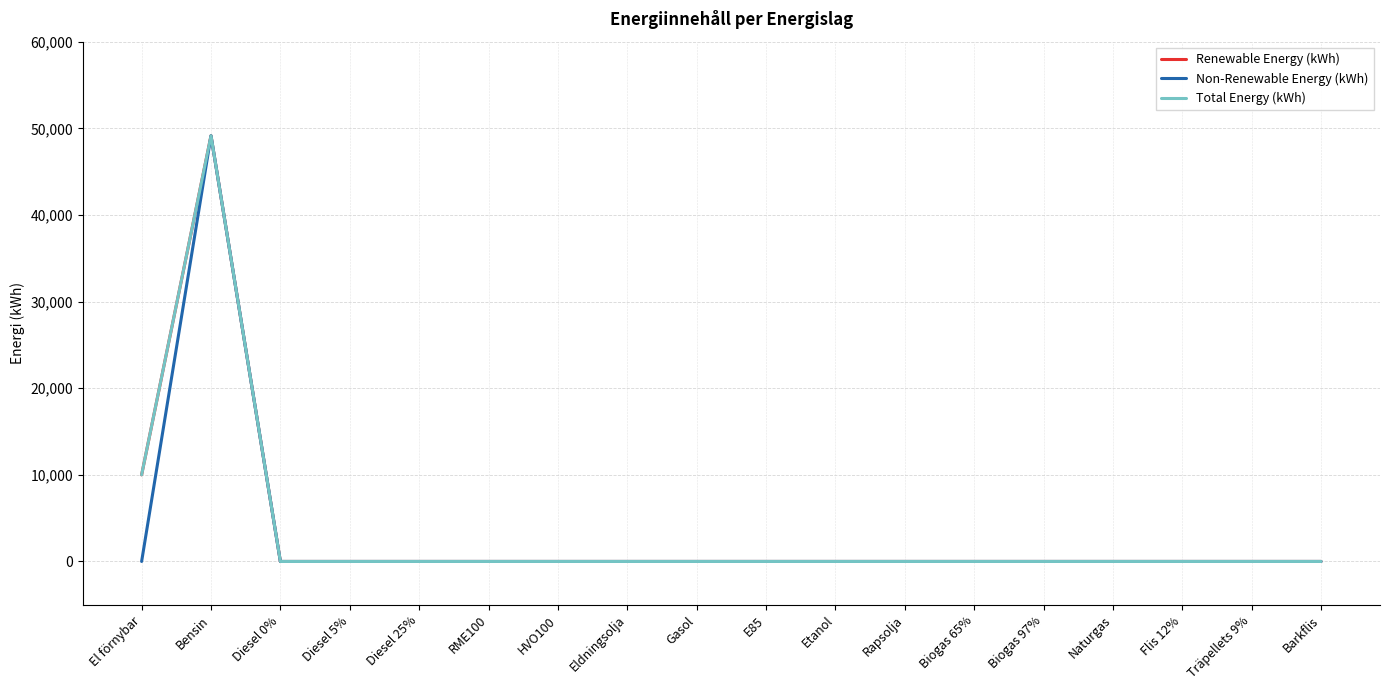

True or false: Renewable Energy (kWh) has more than 0 interior local peaks.

True